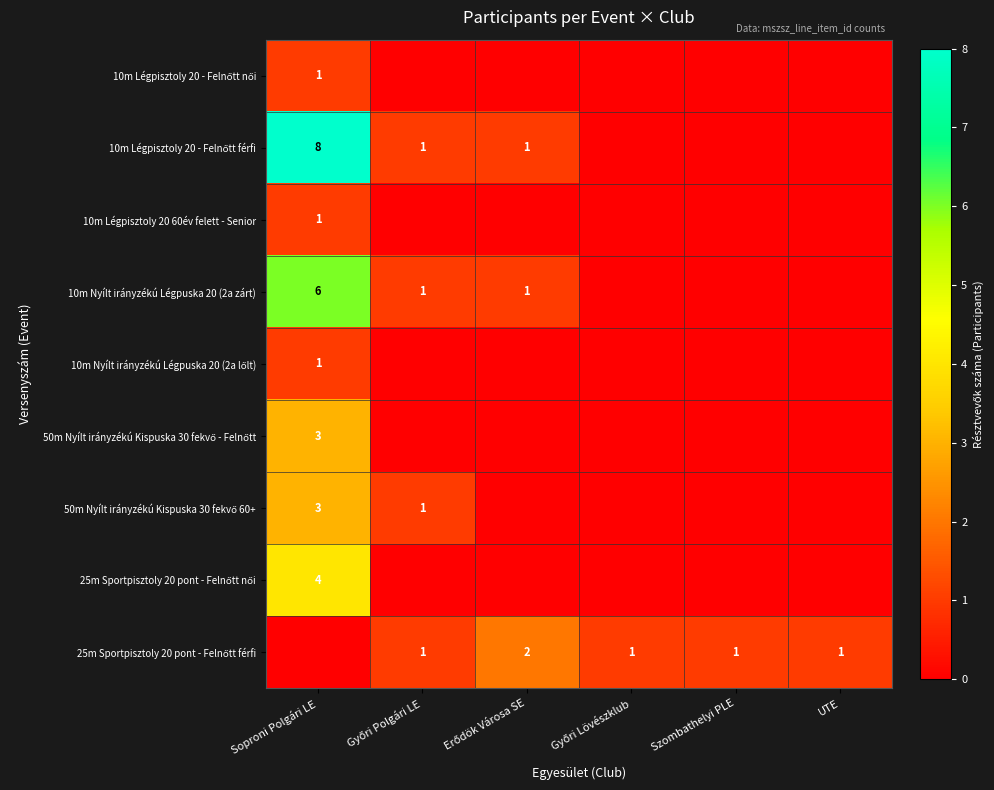

At which label does 10m Nyílt irányzékú Légpuska 20 (2a lőlt) reach its minimum?

Győri Polgári LE